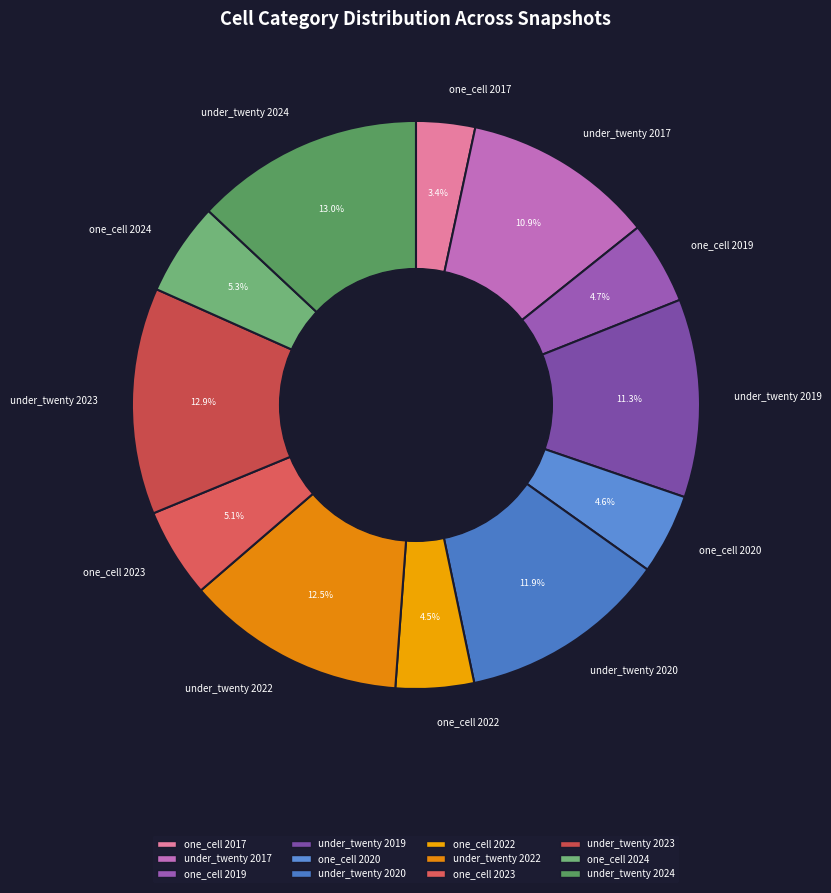

What is the total percentage of one_cell 2024 and one_cell 2023?

10.4%